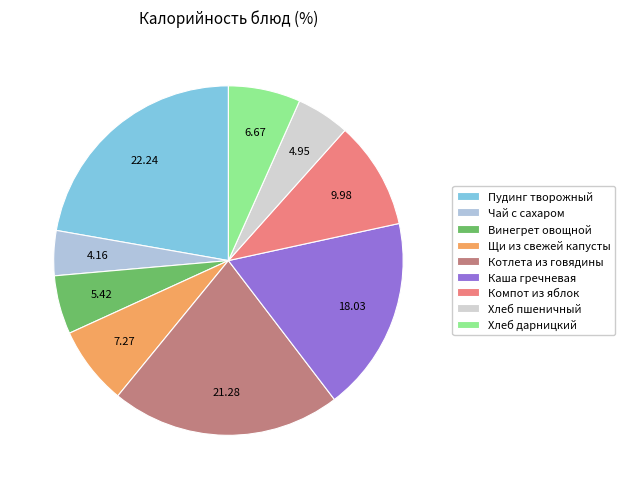

Which has a higher value, Каша гречневая or Чай с сахаром?

Каша гречневая